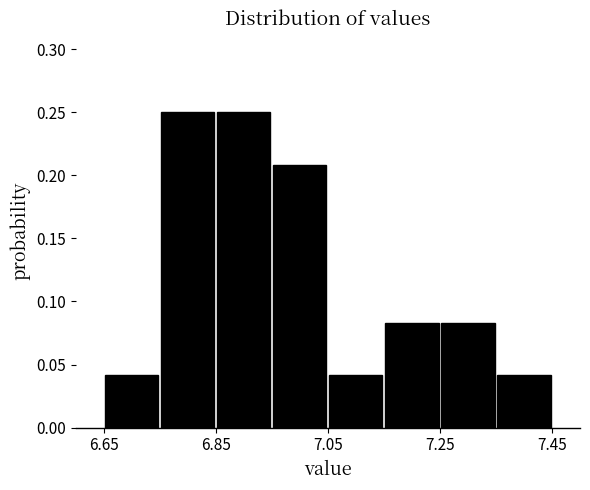

Reading left to right, transcribe this chart: for each bar, give the range it covers on the x-axis and its height. Neither the bar edges nor the heights are printed on the chart, so give them approximately, as read against the axes.

6.65 to 6.75: 0.040
6.75 to 6.85: 0.250
6.85 to 6.95: 0.250
6.95 to 7.05: 0.210
7.05 to 7.15: 0.040
7.15 to 7.25: 0.085
7.25 to 7.35: 0.085
7.35 to 7.45: 0.040